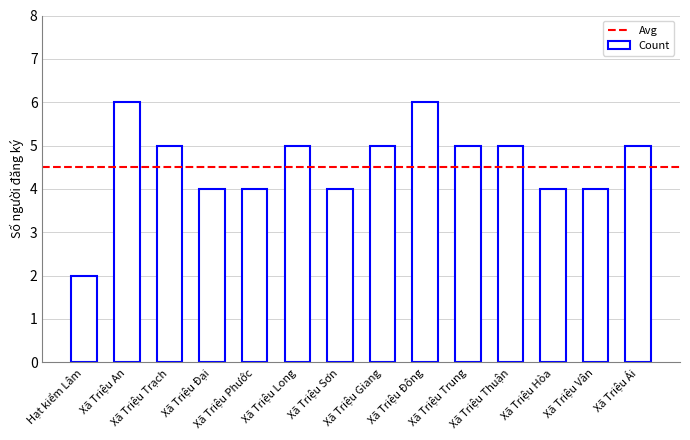

Reading left to right, transcribe all the data shown in this chart.

2	6	5	4	4	5	4	5	6	5	5	4	4	5